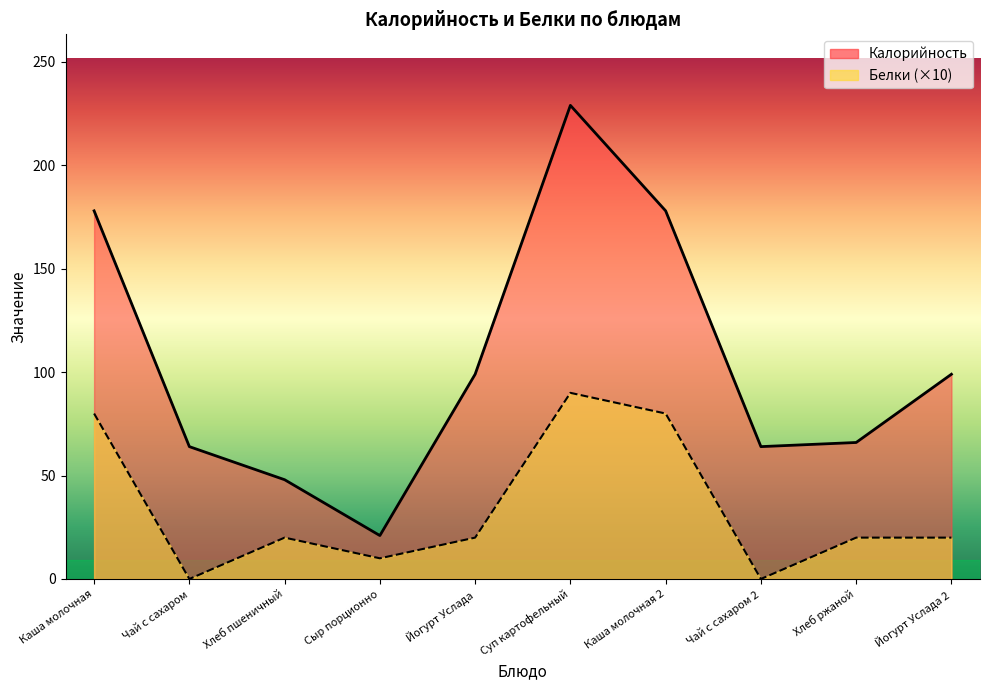

What is the value of the Белки point at the 6th from the left?

90